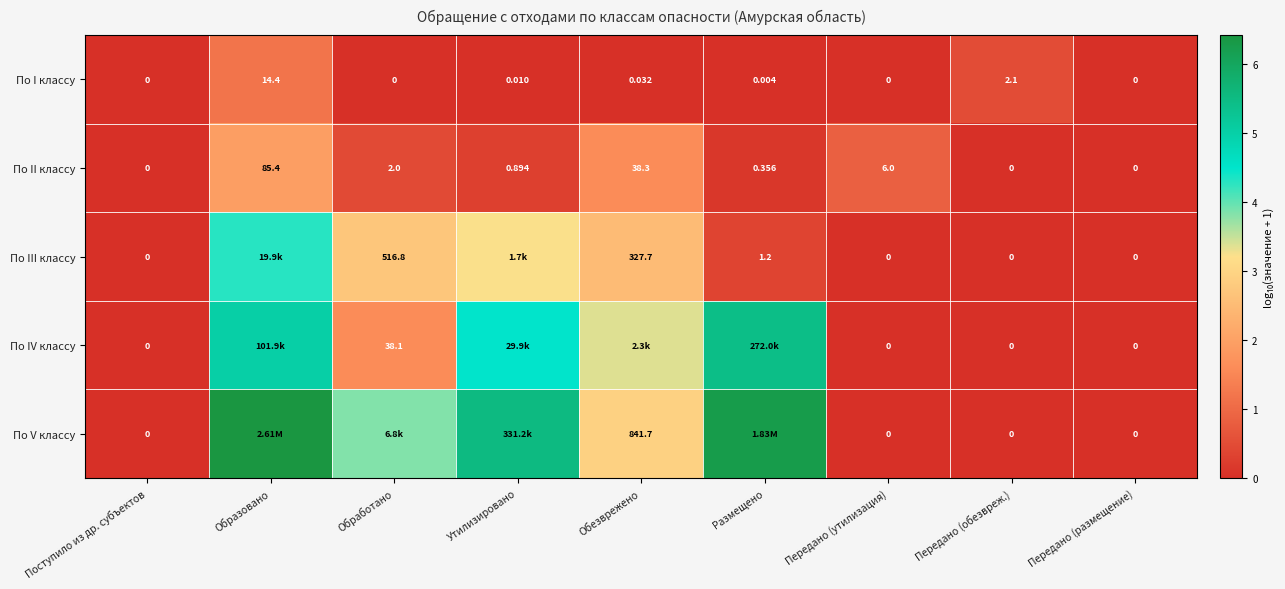

Where is По I классу nearest to the value 7?

Передано (обезвреж.)